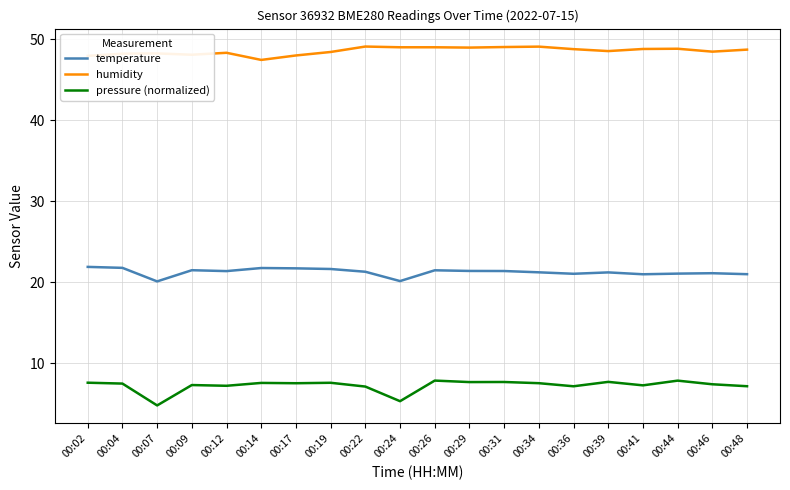

At which label does pressure (normalized) first exceed 7?

00:02